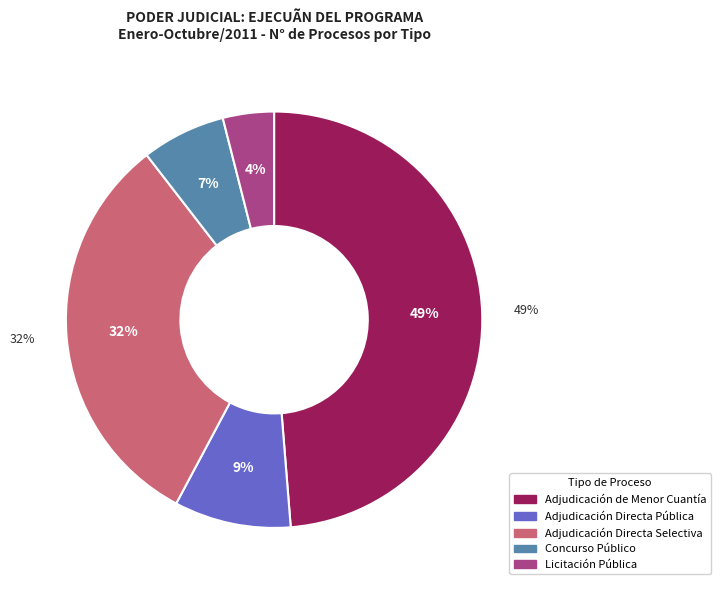

To the nearest percent, what is the difference between the Adjudicación de Menor Cuantía and Adjudicación Directa Pública slice percentages?

40%